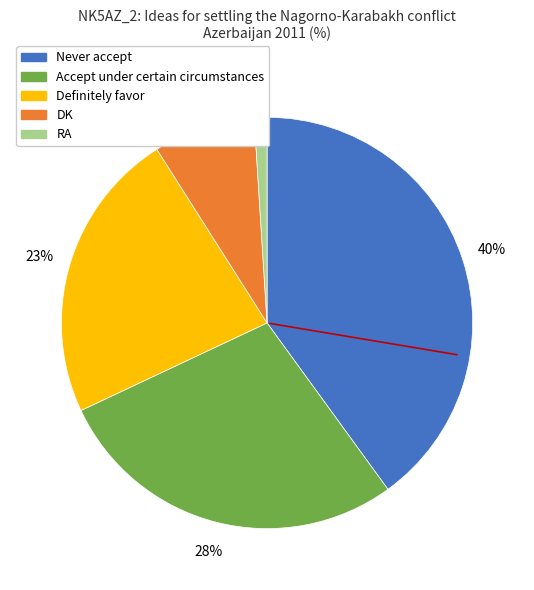

To the nearest percent, what is the difference between the largest and smallest slice percentages?

39%